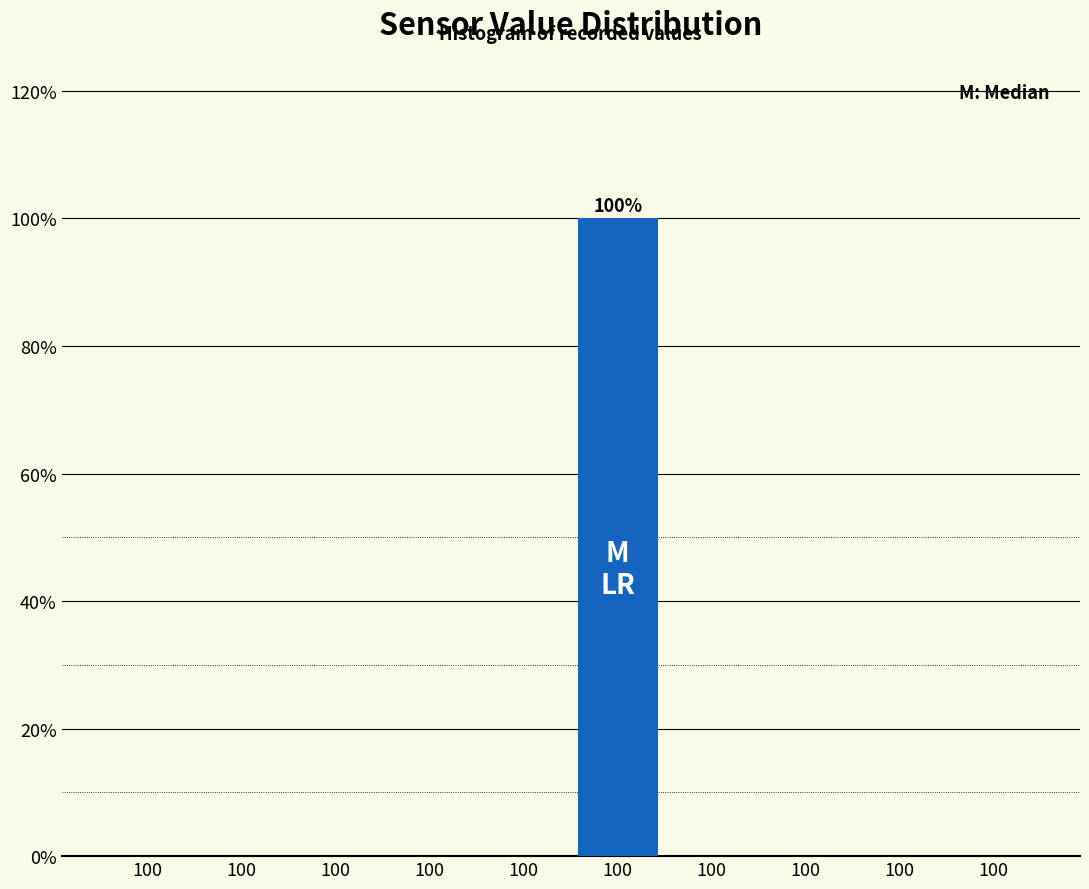

How many categories are shown in the chart?

10